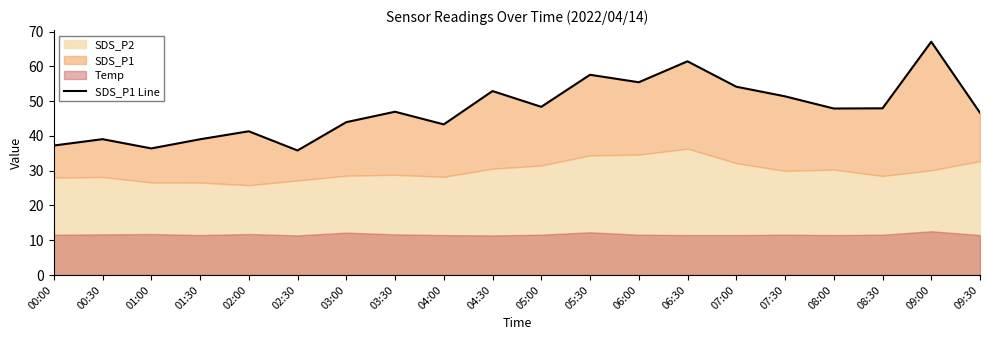

Approximately how many times larger is the value at 09:00 compared to 08:30?

1.4